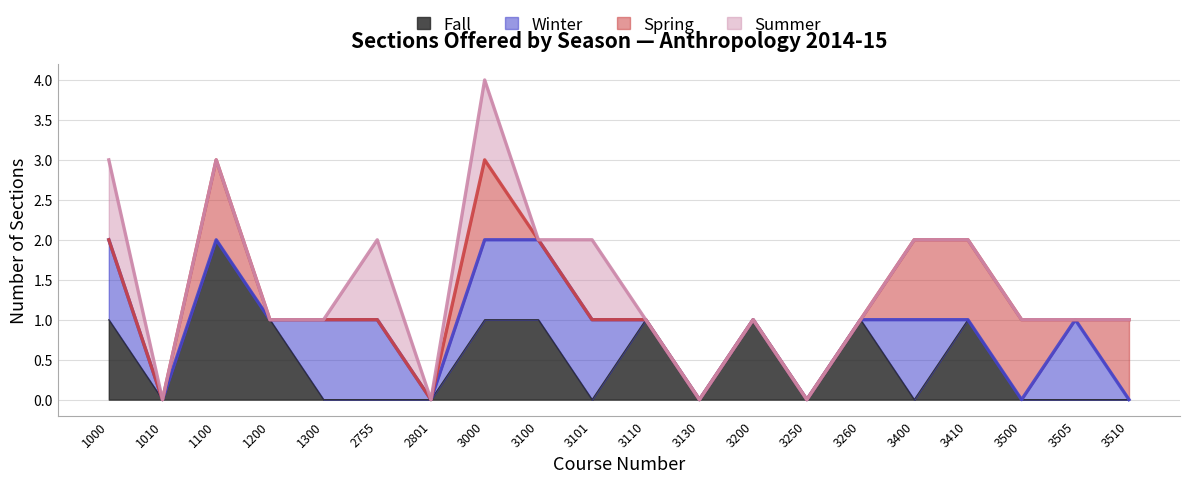

Which series has the largest total across all categories?

Fall